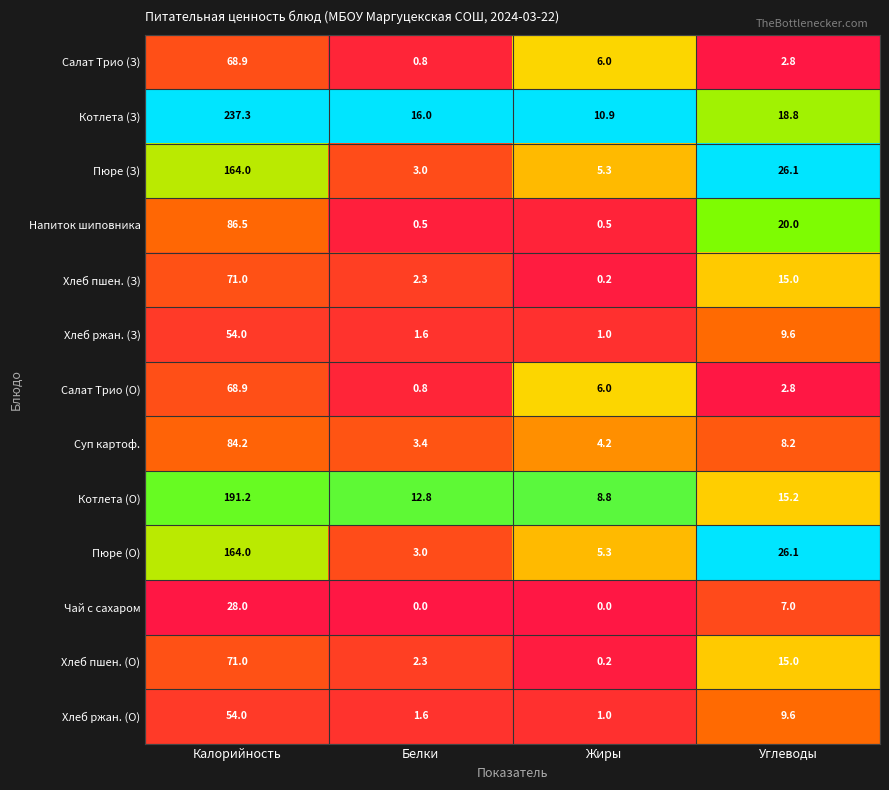

What is the approximate value of Хлеб ржан. (З) at Белки?

1.6